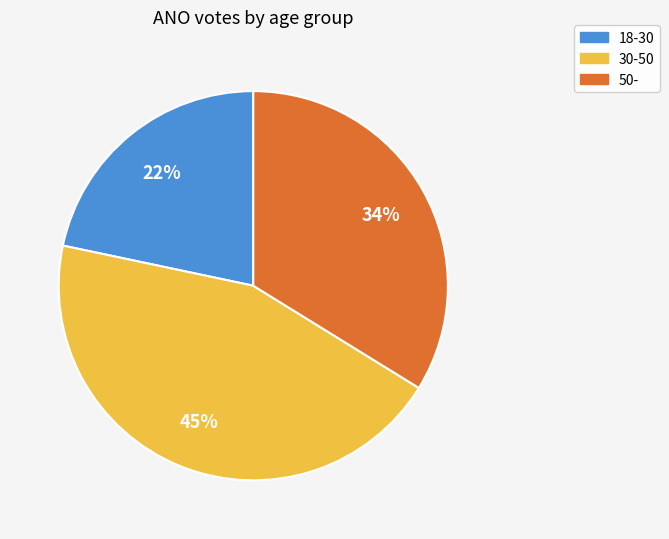

To the nearest percent, what percentage of the pie is 50-?

34%